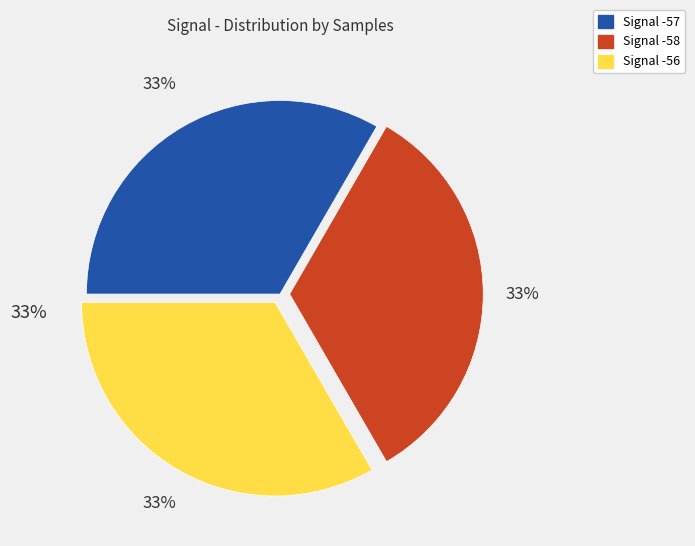

Which category has the smallest portion of the pie?

Signal -58